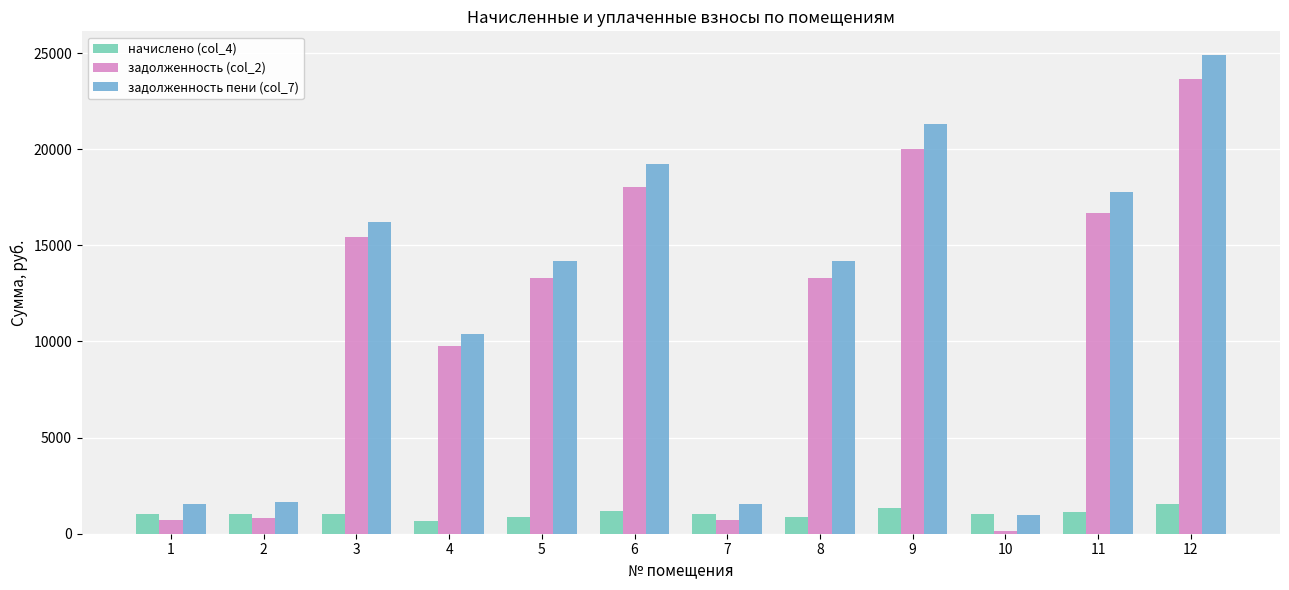

How many data points in начислено (col_4) are less than 1020?

3